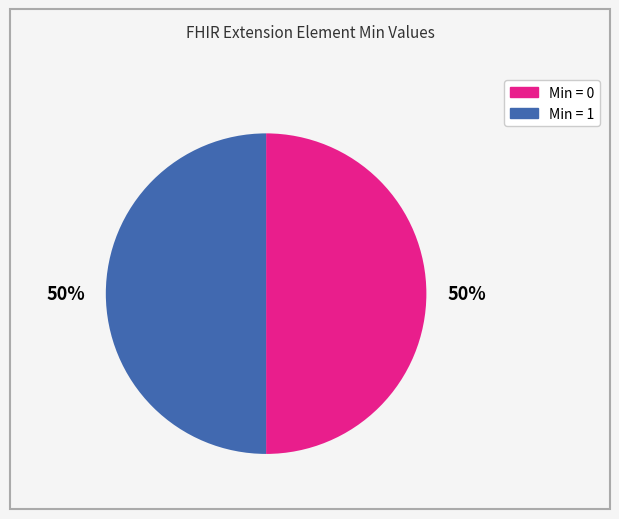

To the nearest percent, what is the average slice percentage?

50%